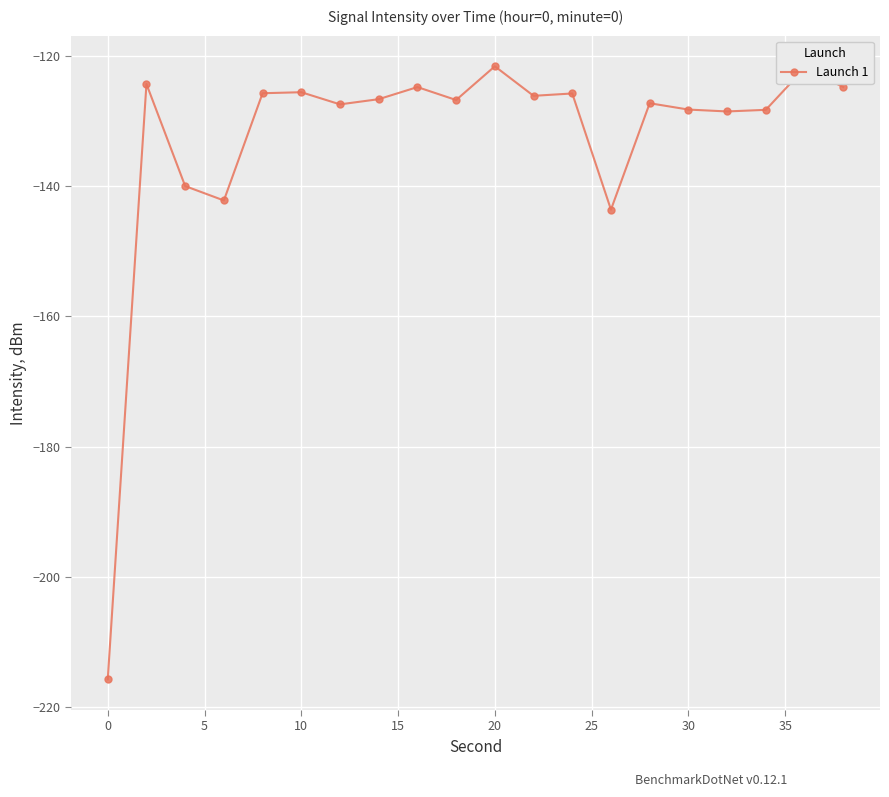

What is the difference between the maximum and second lowest values?

22.0